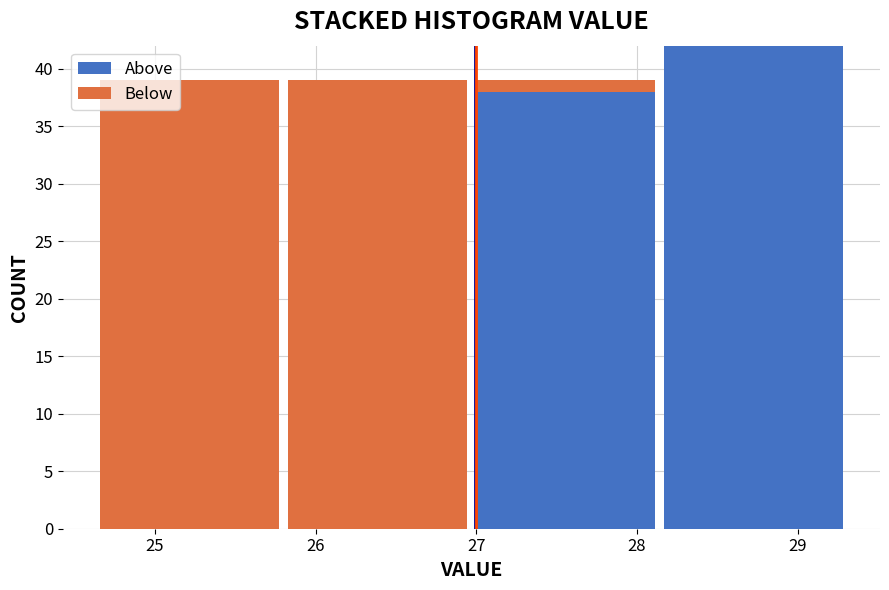

Reading left to right, transcribe this chart: for each stacked bar, give the range it covers on the x-axis and its total height. Neither the bar edges nor the heights are printed on the chart, so give them approximately, as read against the axes.

24.63 to 25.80: 39
25.80 to 26.97: 39
26.97 to 28.14: 39
28.14 to 29.31: 42